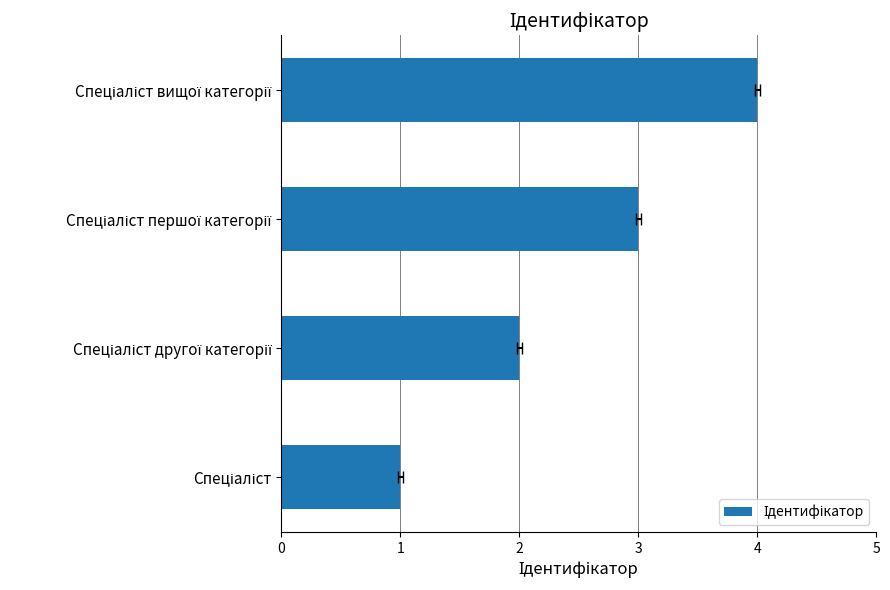

How many values are between 2 and 4?

3